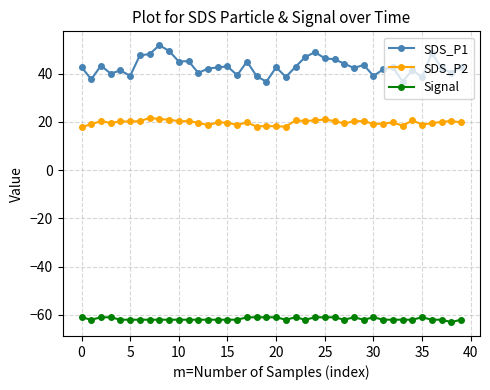

Which series has the largest total across all categories?

SDS_P1